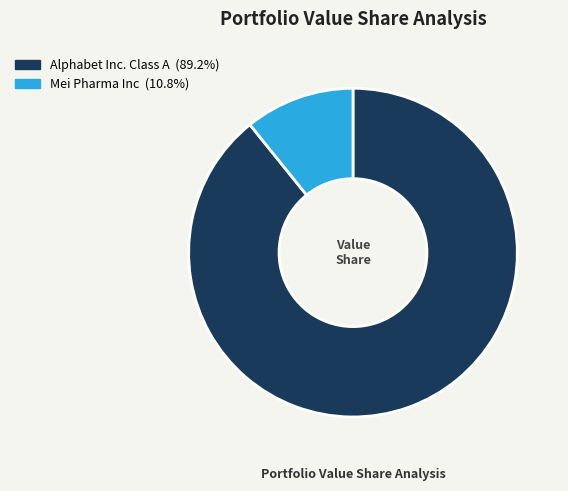

Does Alphabet Inc. Class A represent more than half of the total?

Yes